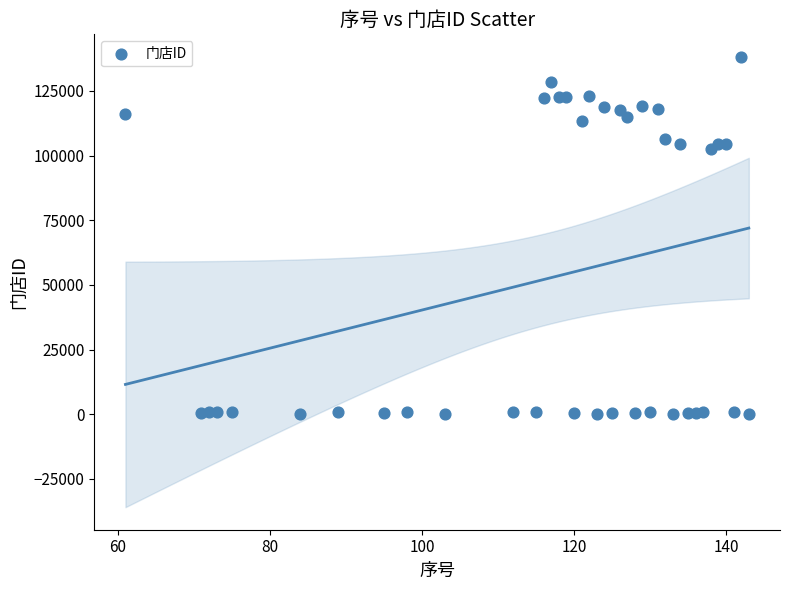

What is the range of Y values (max minus min)?

138150